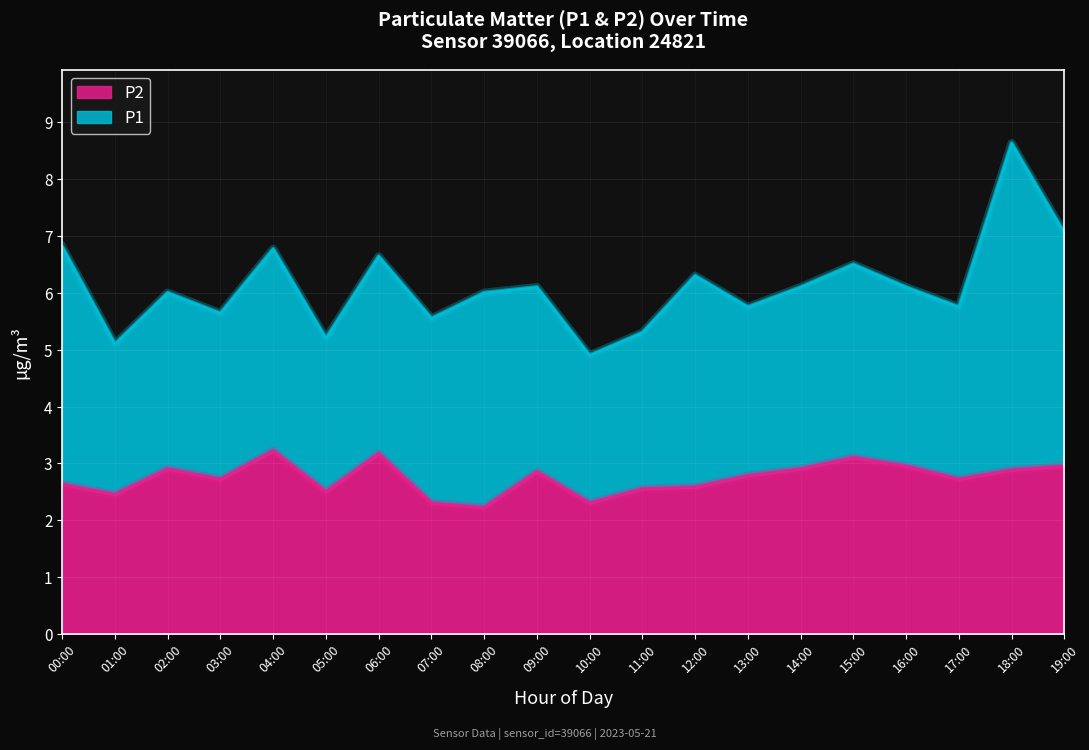

Which has a higher value, 14:00 or 16:00?

16:00